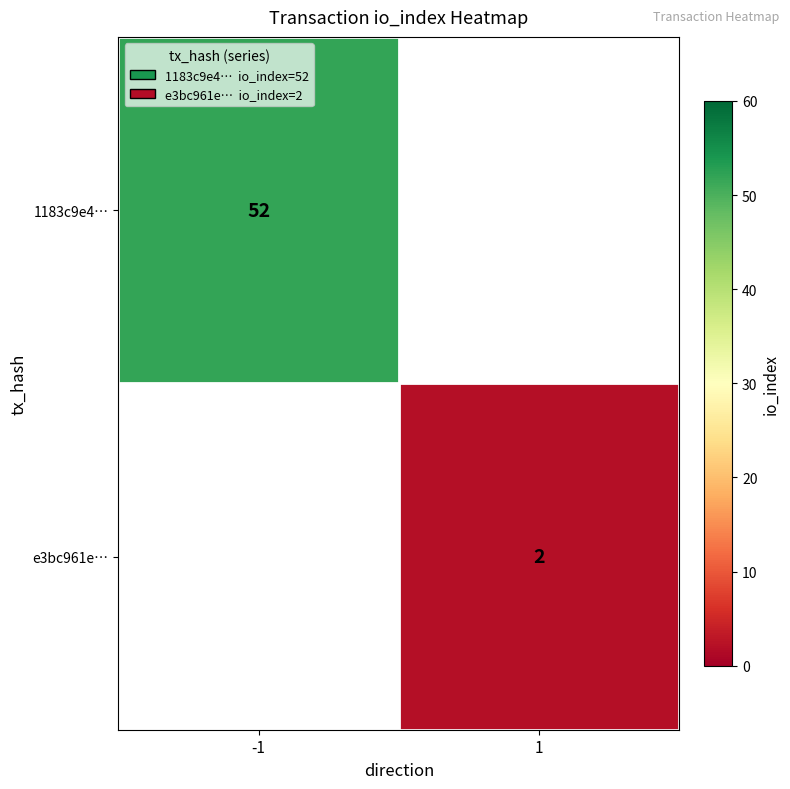

Is the value of 1183c9e4… at -1 greater than the value of e3bc961e… at 1?

Yes